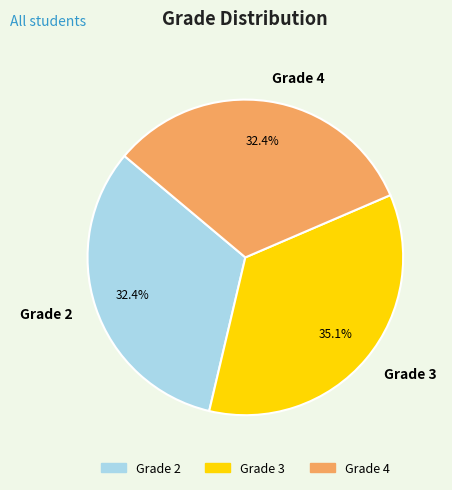

Which category has the biggest portion of the pie?

Grade 3